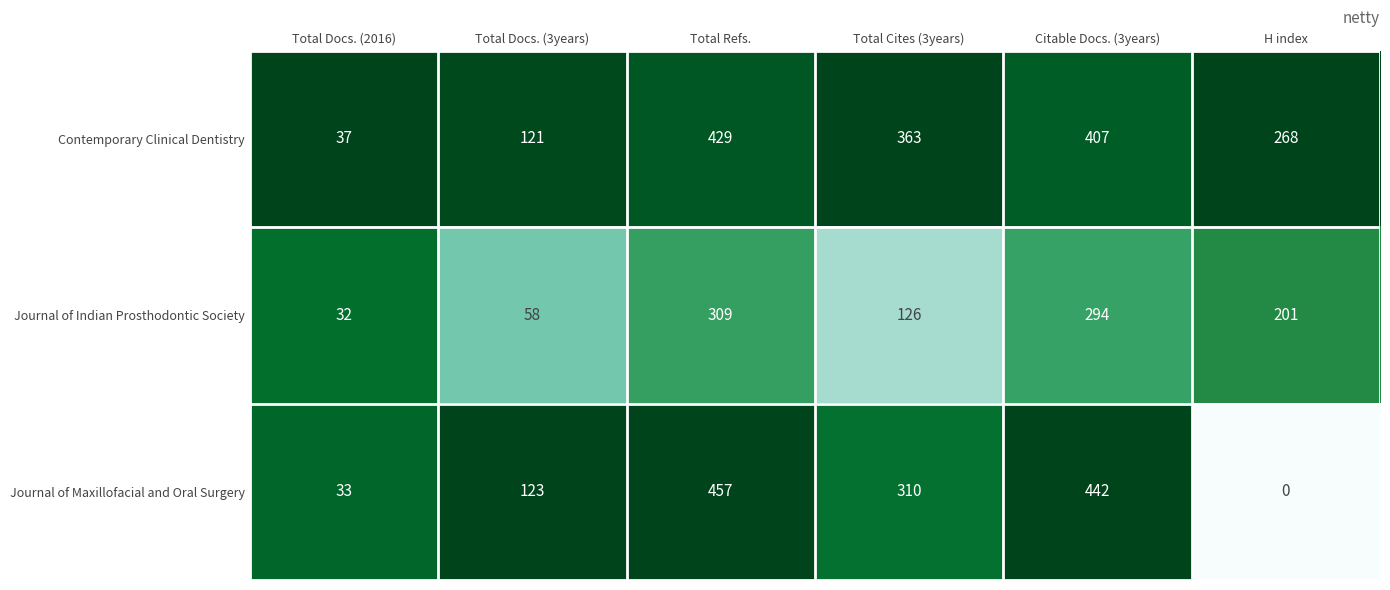

True or false: Journal of Maxillofacial and Oral Surgery has a value of 310 at Total Cites (3years).

True